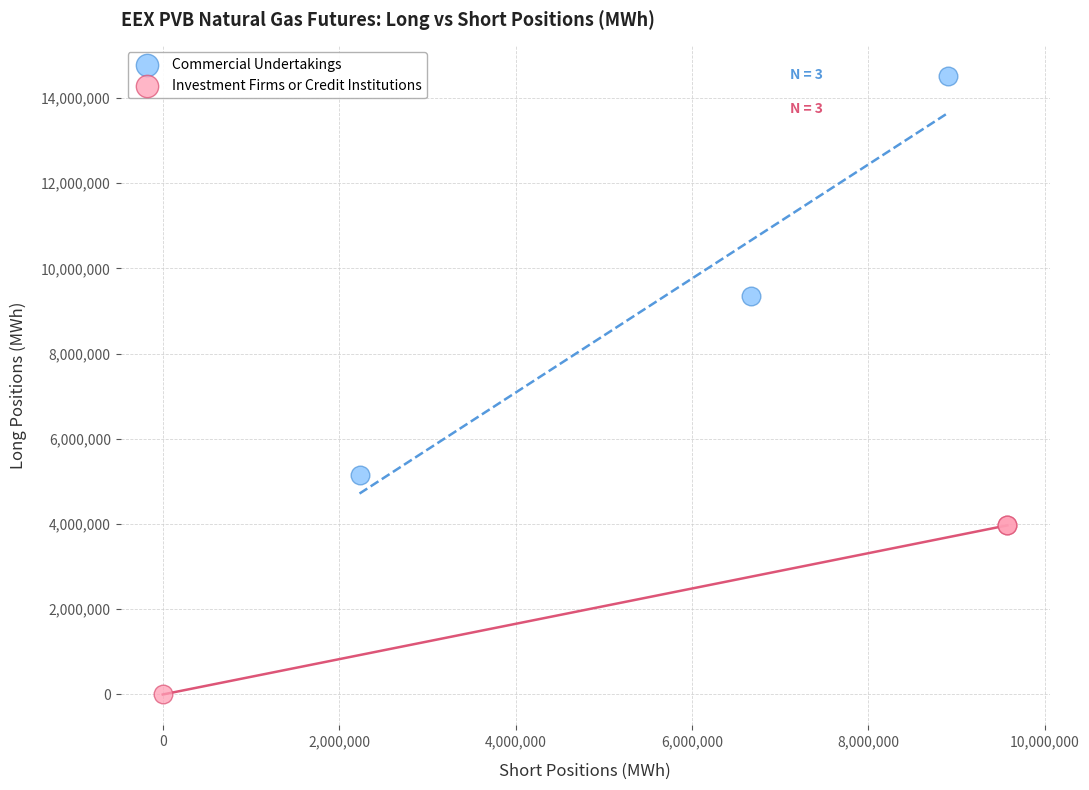

Which series contains the lowest Y value?

Investment Firms or Credit Institutions